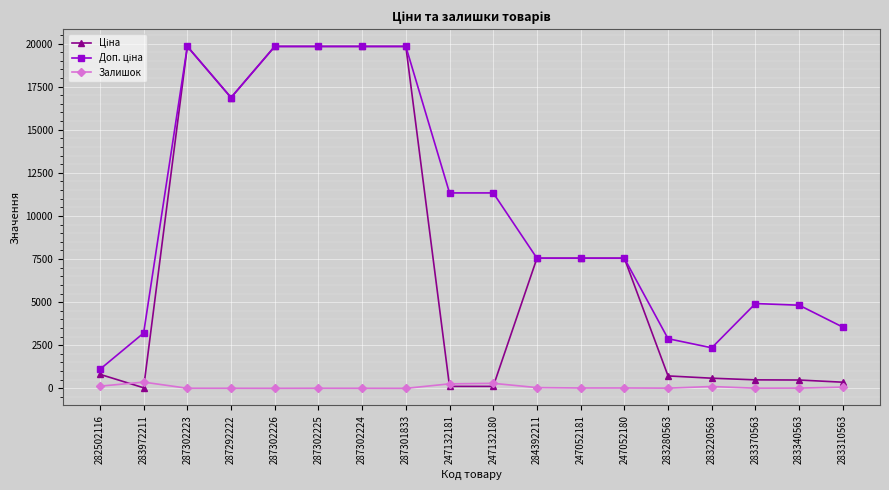

At how many categories does at least one series exceed 17935?

5